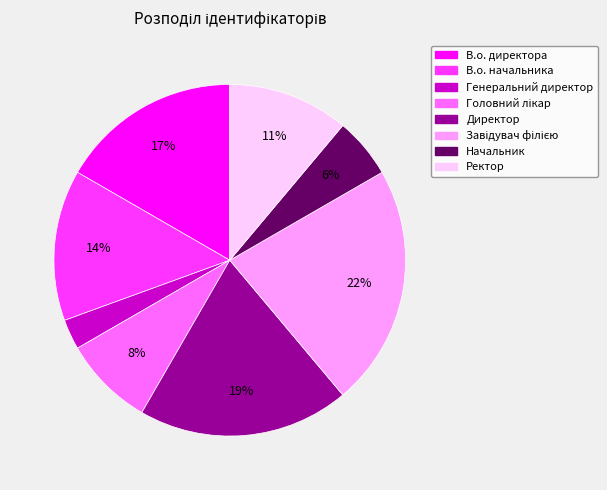

Between В.о. директора and Генеральний директор, which is larger?

В.о. директора